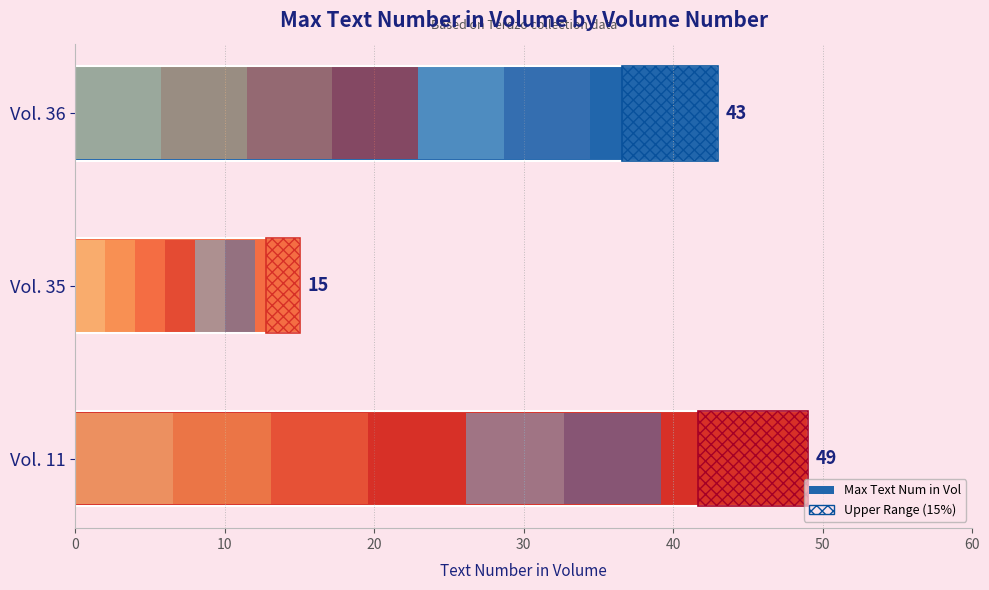

At 10, list the series in order from largest to smallest.

Max Text Num in Vol, Upper Range